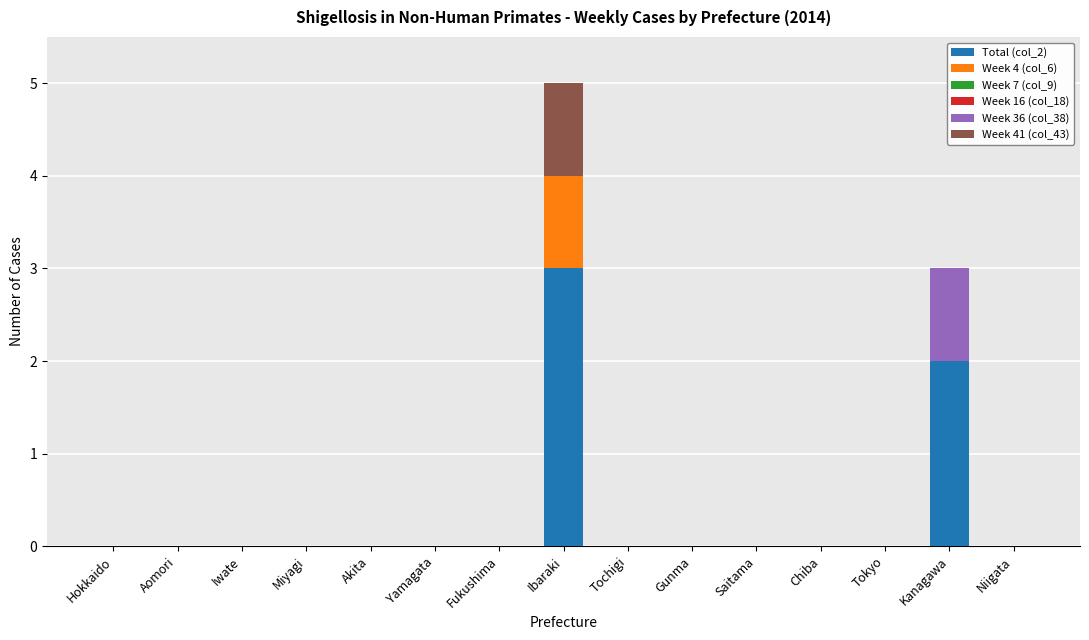

The value of Total (col_2) at Tochigi is -2. True or false?

False